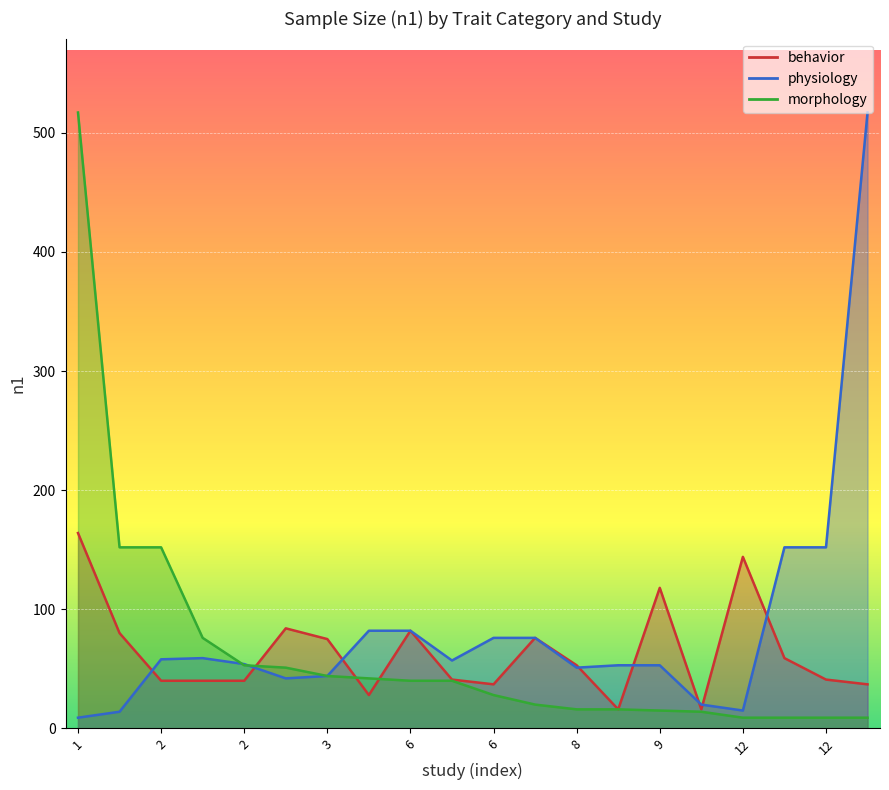

Where does the physiology series first go above 57?

2